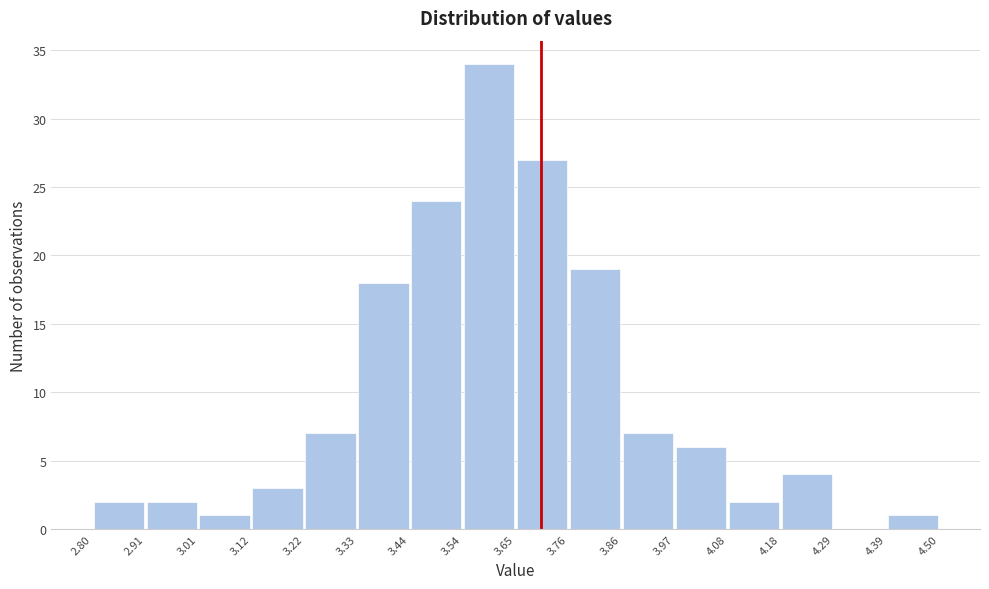

How tall is the bar that spans 3.33 to 3.44 on the x-axis? The values are not printed on the chart, so give them approximately, as read against the axis.

18